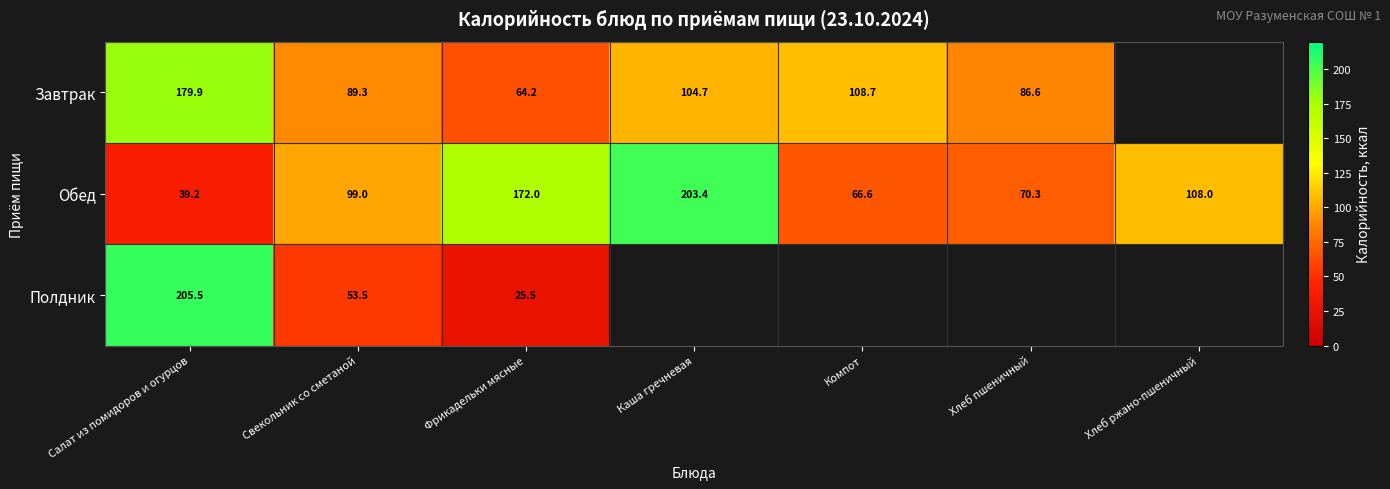

Is the value of Обед at Каша гречневая greater than the value of Завтрак at Фрикадельки мясные?

Yes